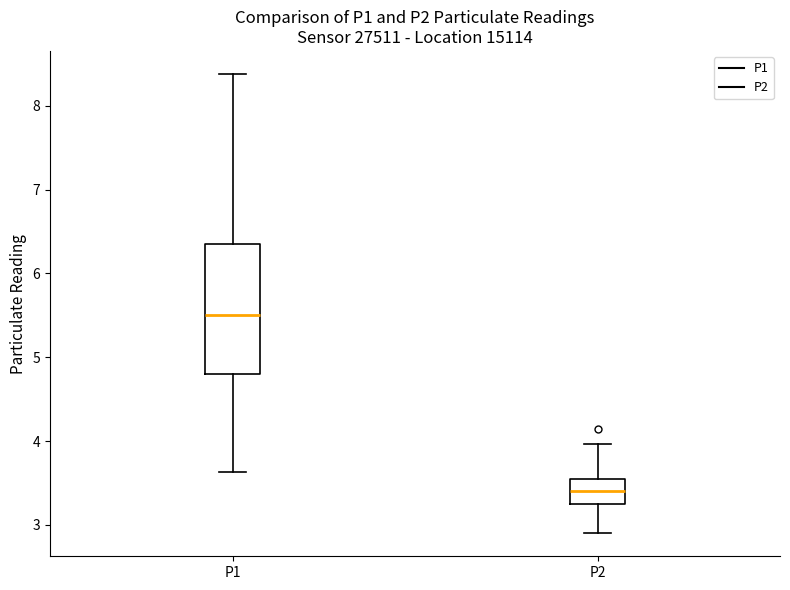

Which box is the tallest, from its lower edge to its upper edge?

P1